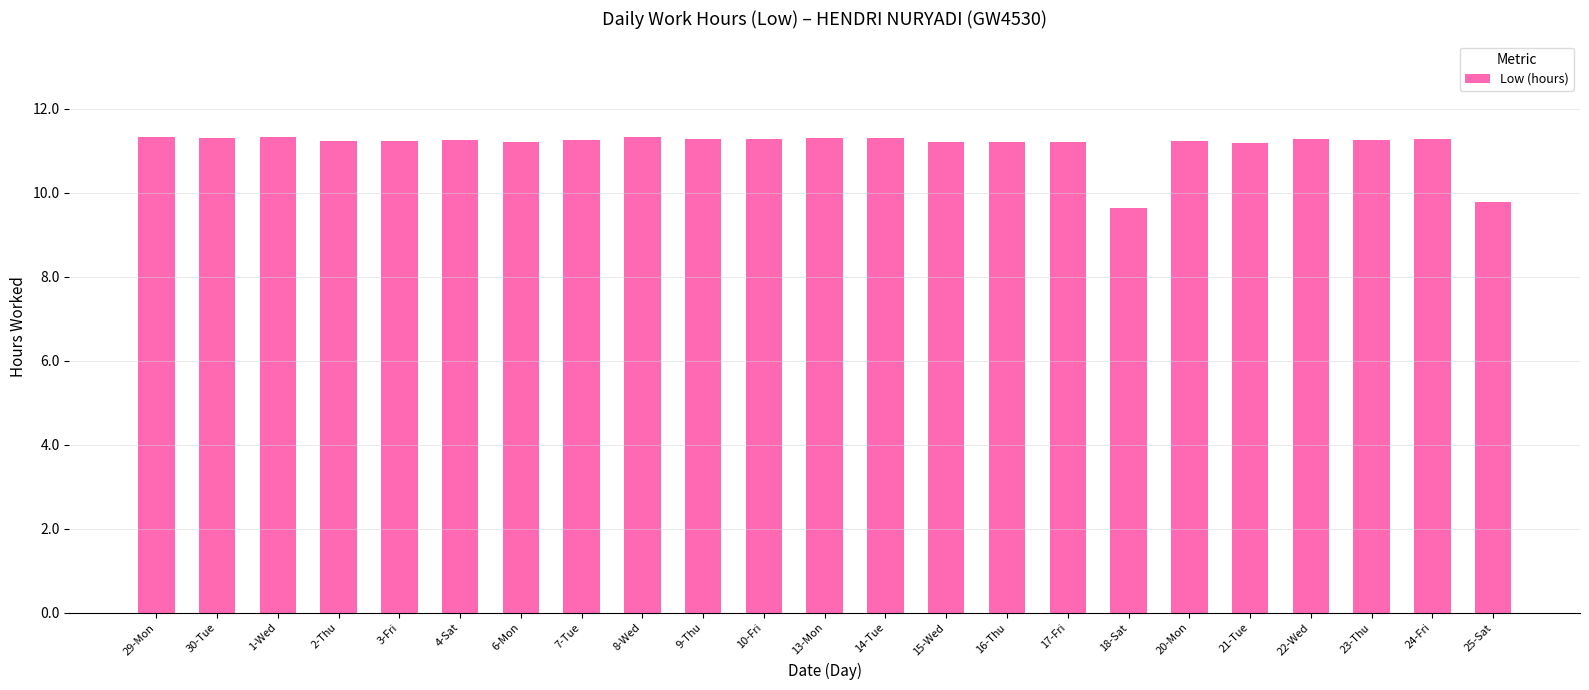

What is the difference between the second highest and minimum values?

1.7